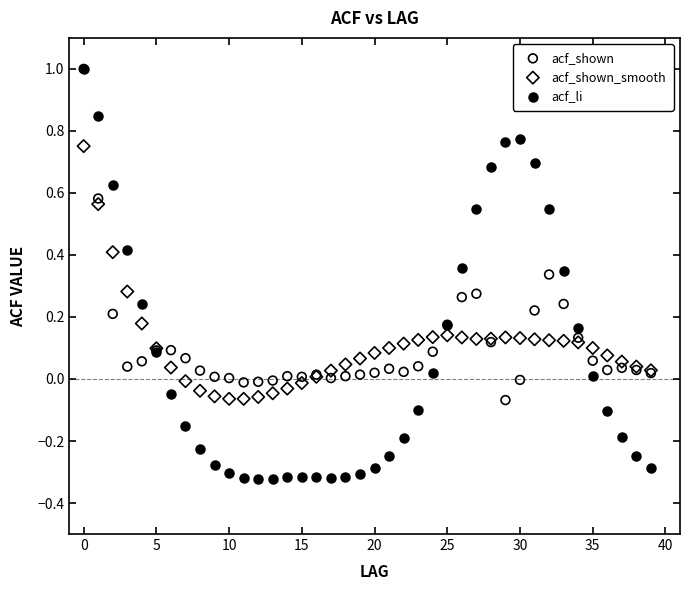

What are all the series names shown in the legend?

acf_shown, acf_shown_smooth, acf_li